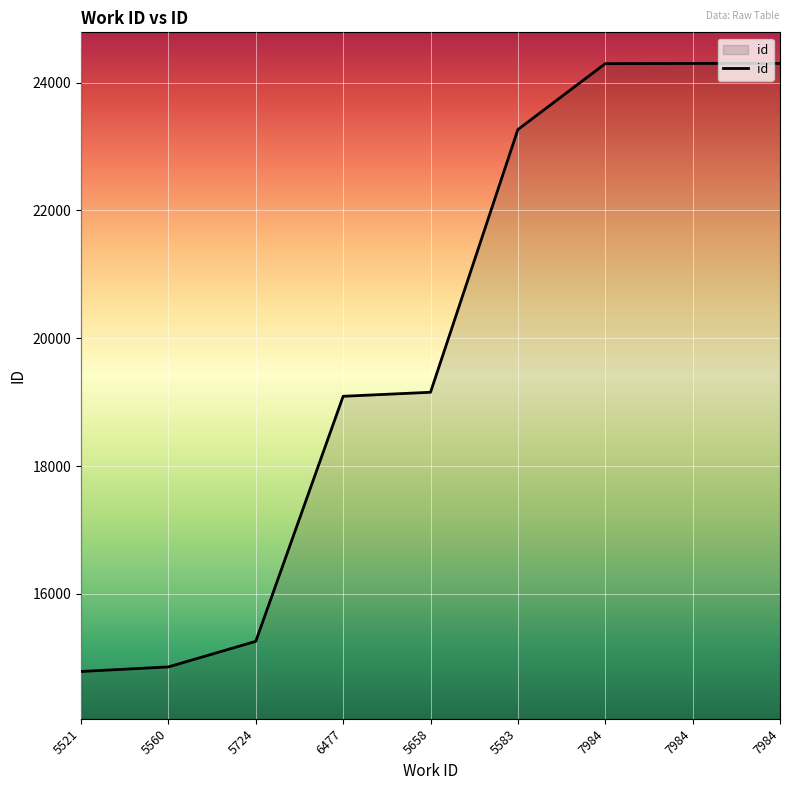

Reading left to right, list all the values displayed in this chart.

5521=14784	5560=14856	5724=15256	6477=19091	5658=19154	5583=23266	7984=24297	7984=24300	7984=24301